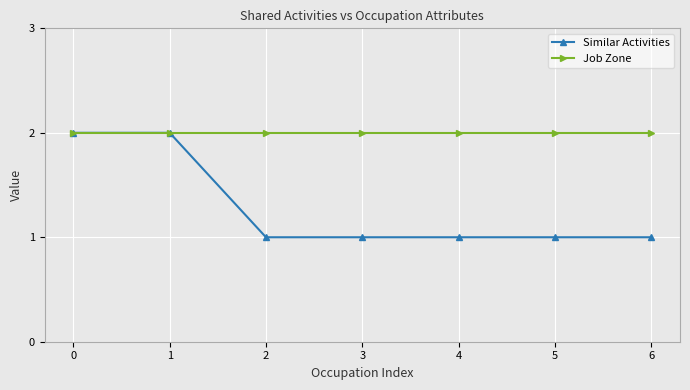

Which series has the largest range (max minus min)?

Similar Activities